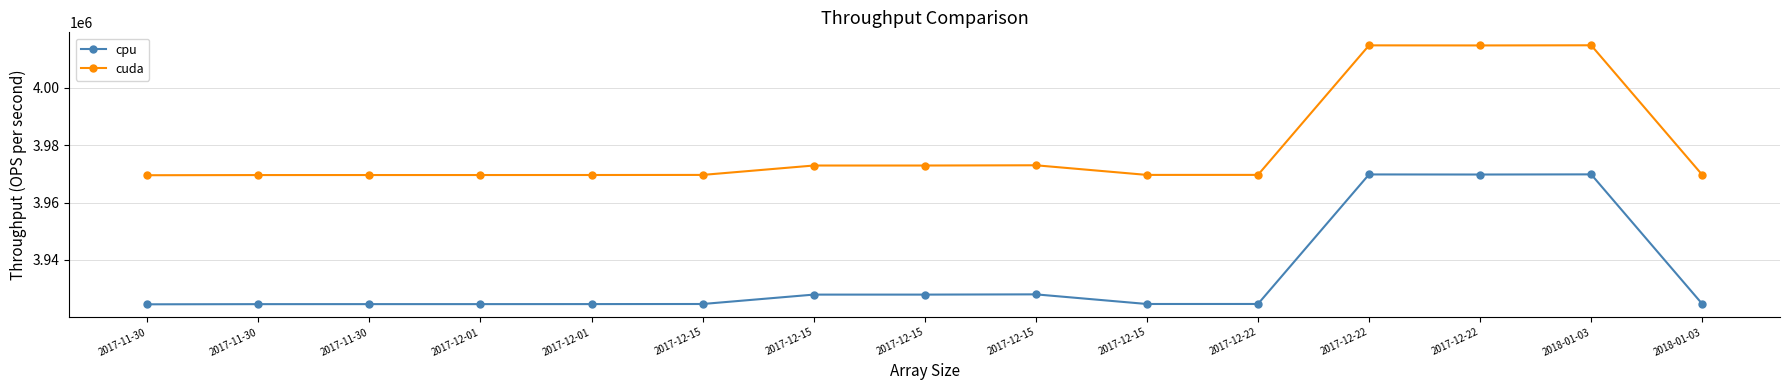

Which series has the largest range (max minus min)?

cpu